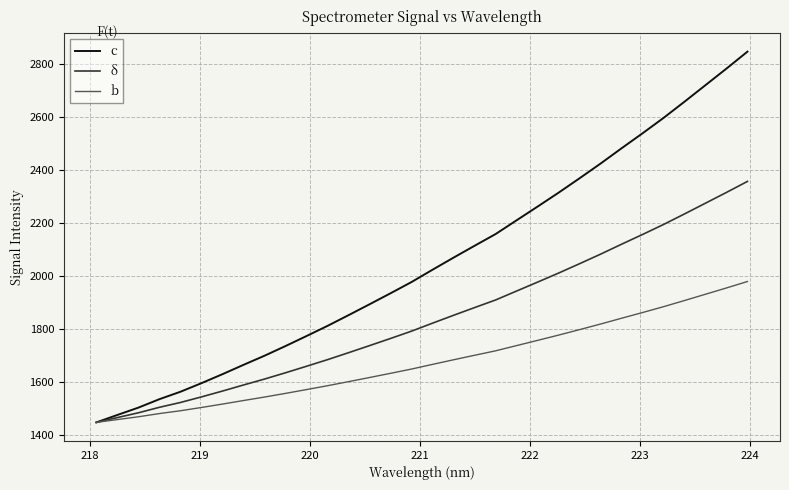

What is the lowest value of the b series?

1446.7